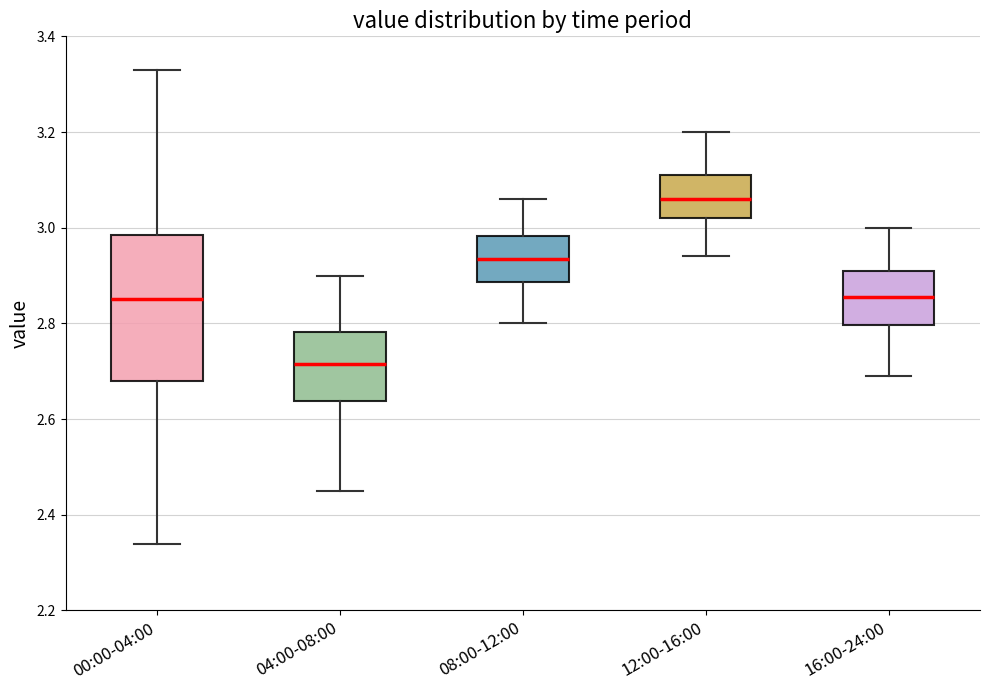

Reading left to right, read every box against the y-axis: the position of its median line, the range the box covers, and the ends of its whiskers. The values are not printed on the chart, so give them approximately, as read against the axis.

00:00-04:00: median 2.86, box 2.68 to 2.98, whiskers 2.34 to 3.34
04:00-08:00: median 2.72, box 2.64 to 2.78, whiskers 2.46 to 2.90
08:00-12:00: median 2.94, box 2.88 to 2.98, whiskers 2.80 to 3.06
12:00-16:00: median 3.06, box 3.02 to 3.12, whiskers 2.94 to 3.20
16:00-24:00: median 2.86, box 2.80 to 2.92, whiskers 2.70 to 3.00